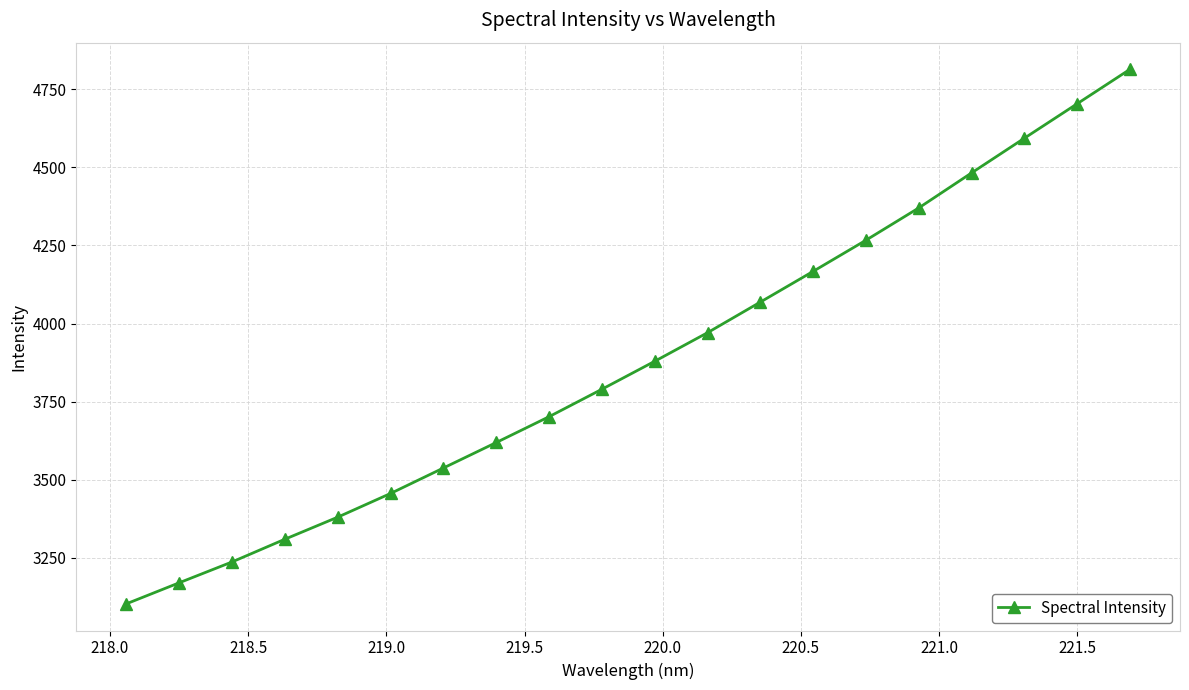

What is the minimum value shown in the chart?

3103.1